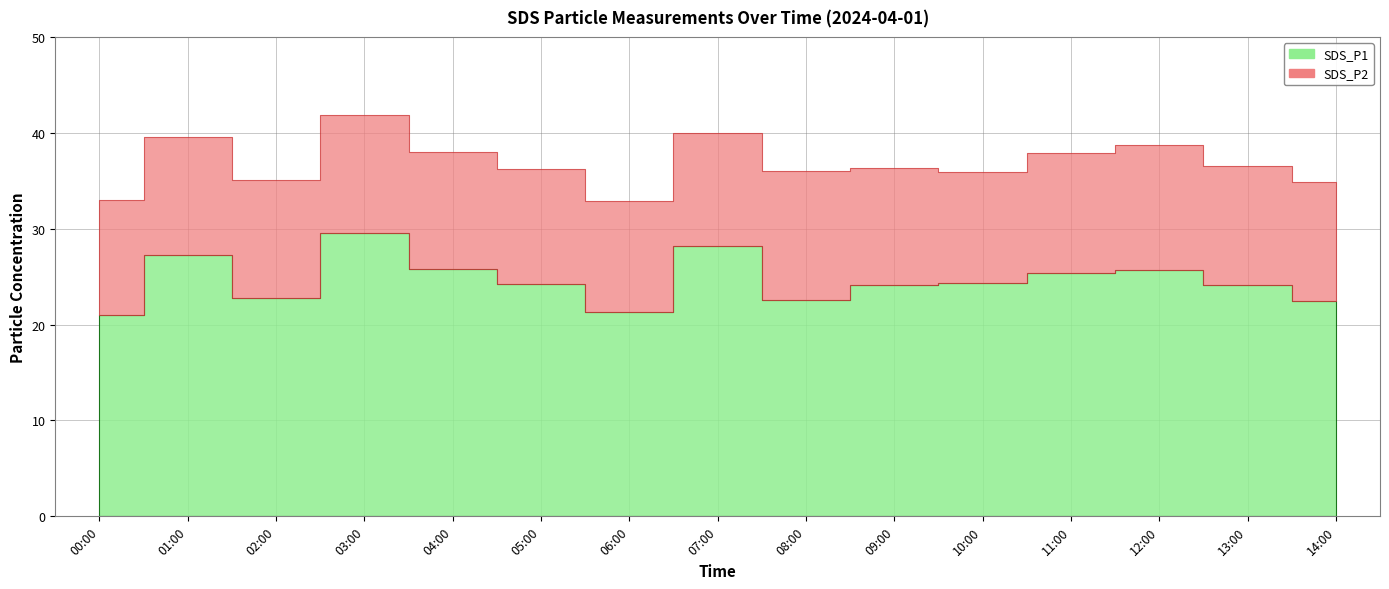

What is the minimum value for SDS_P1?

21.0